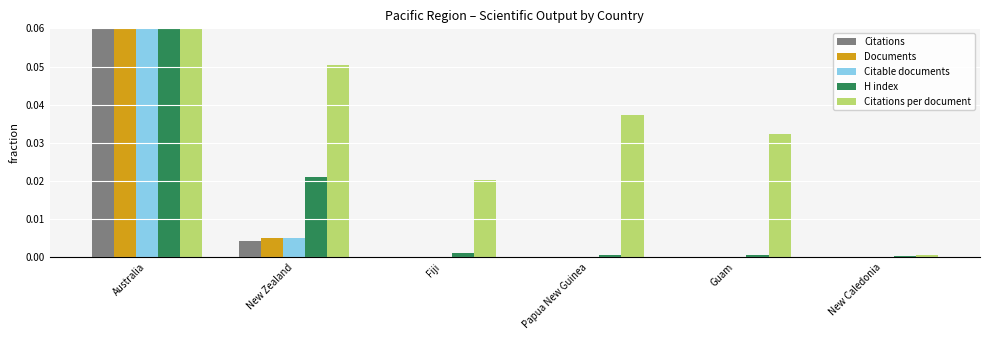

Is it true that Citations per document equals 0.0 at Fiji?

True